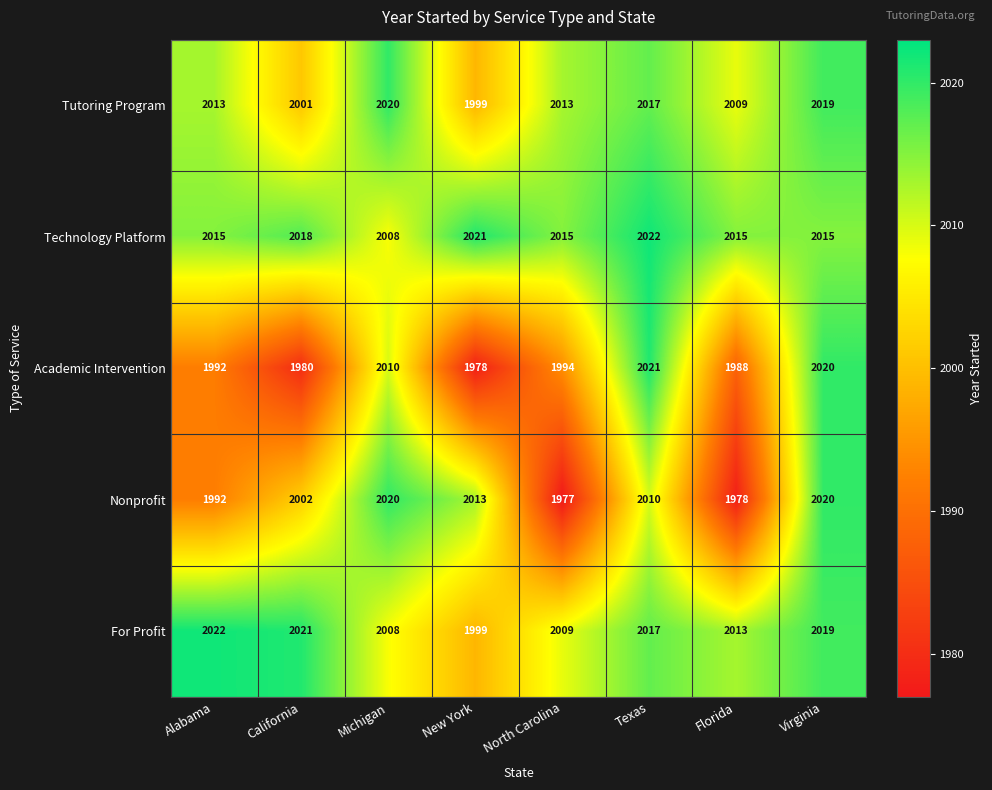

How many data points in For Profit are less than 2017?

4